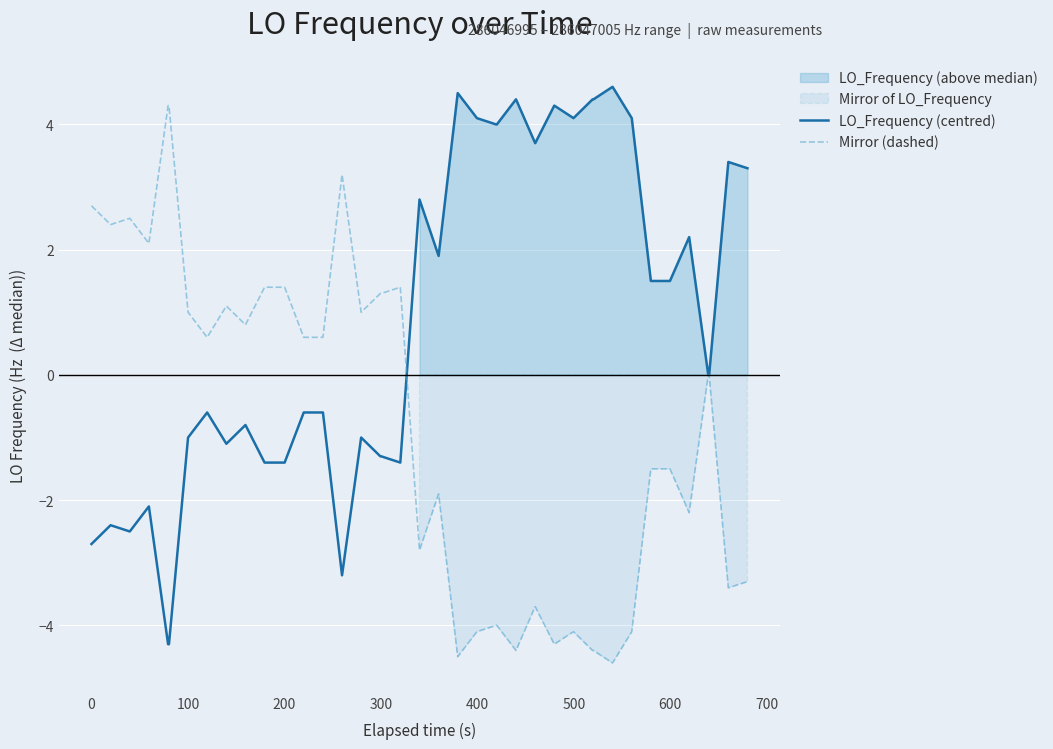

What is the lowest value of the LO_Frequency (centred) series?

-4.3